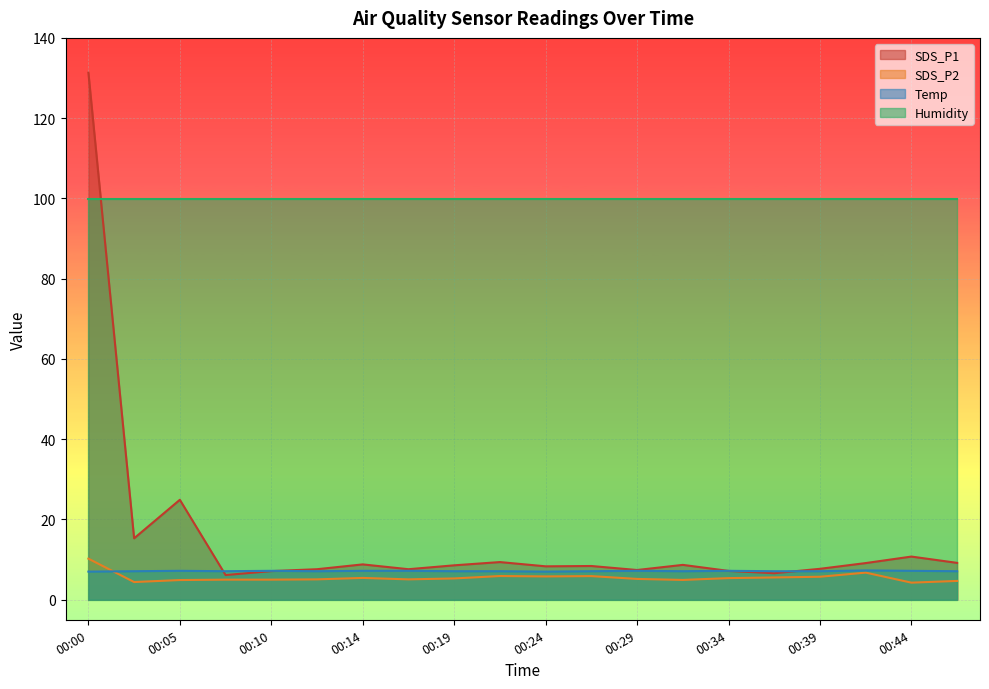

What is the greatest value displayed?

131.3